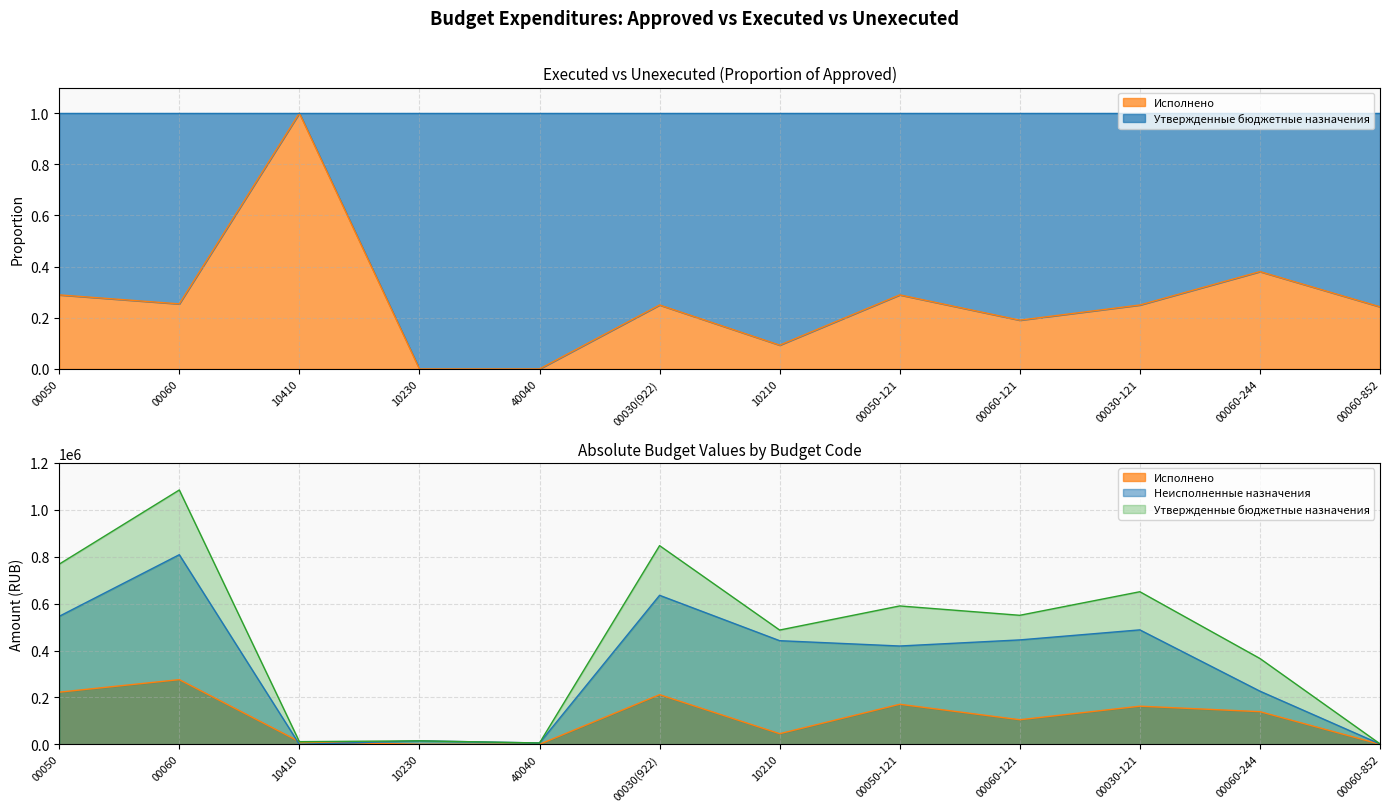

Reading left to right, list all the values displayed in this chart.

Утвержденные бюджетные назначения: 00050=768500.0	00060=1084700.0	10410=11460.0	10230=15000.0	40040=5800.0	00030(922)=847400.0	10210=487420.0	00050-121=590200.0	00060-121=550300.0	00030-121=650840.0	00060-244=366100.0	00060-852=2100.0
Исполнено: 00050=222478.7	00060=275949.1	10410=11460.0	10230=0.0	40040=0.0	00030(922)=211845.8	10210=45379.0	00050-121=170874.6	00060-121=104940.3	00030-121=162708.0	00060-244=139326.1	00060-852=510.0
Неисполненные назначения: 00050=546021.3	00060=808750.9	10410=0.0	10230=15000.0	40040=5800.0	00030(922)=635554.2	10210=442041.0	00050-121=419325.4	00060-121=445359.7	00030-121=488132.0	00060-244=226773.9	00060-852=1590.0